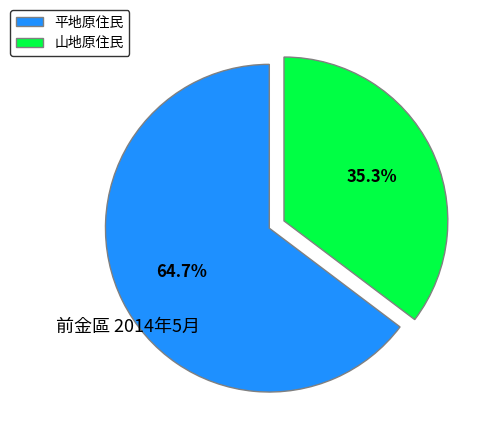

To the nearest percent, what portion does 山地原住民 represent?

35%